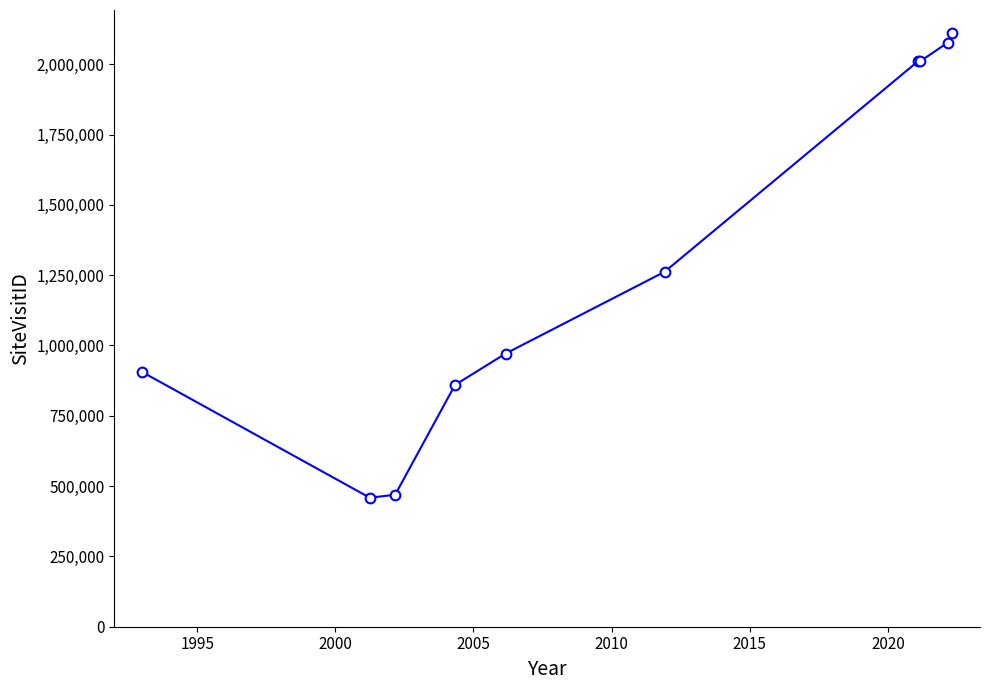

What is the value of the 7th point from the left?

2010113